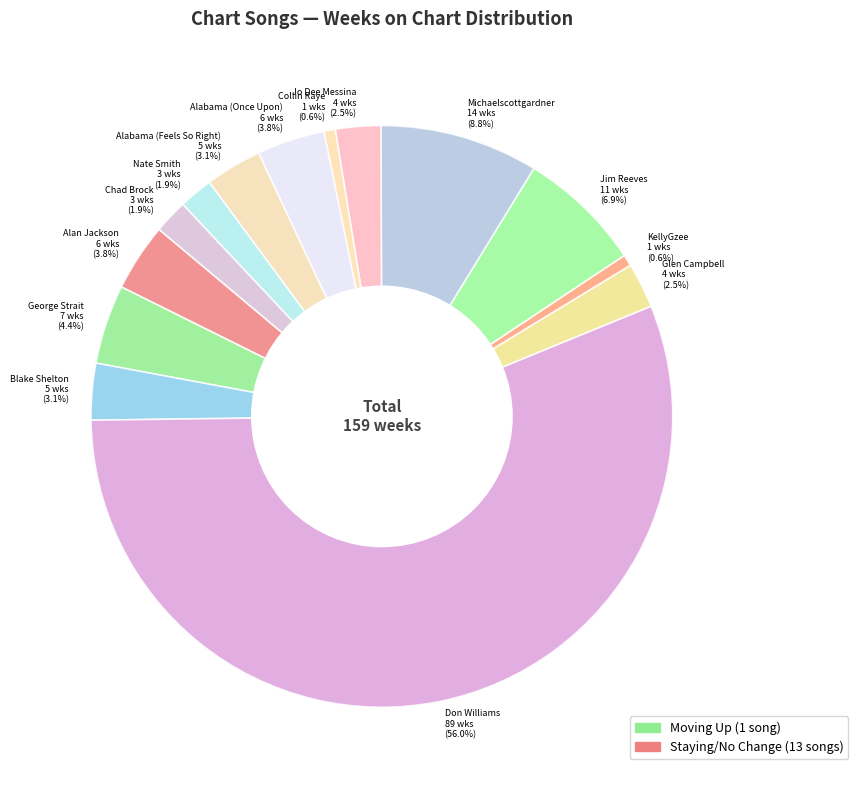

Between Glen Campbell and Nate Smith, which is larger?

Glen Campbell